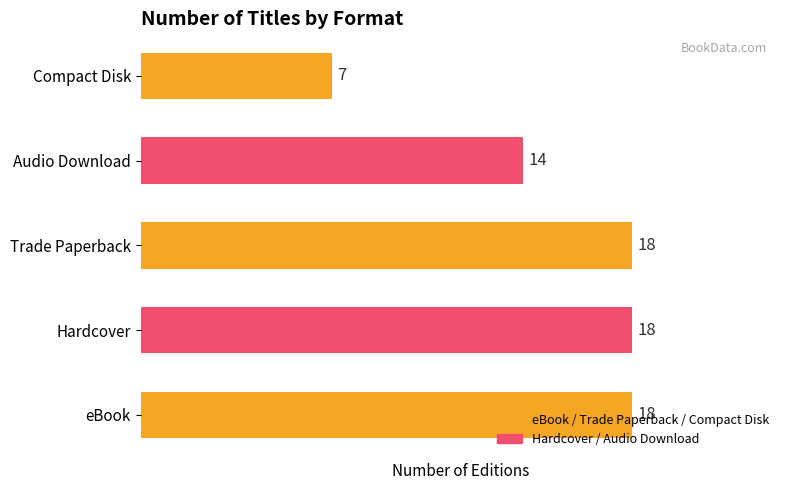

The value at Hardcover is 31. True or false?

False